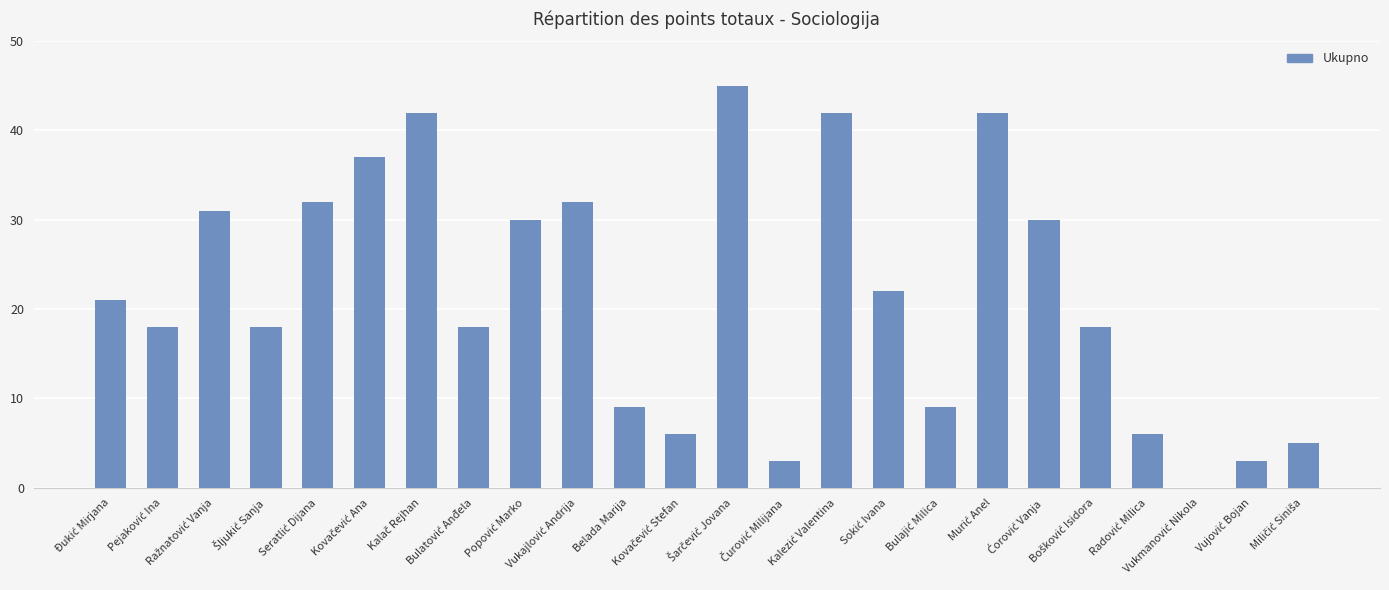

Are the bars grouped side by side (vs. stacked)?

No